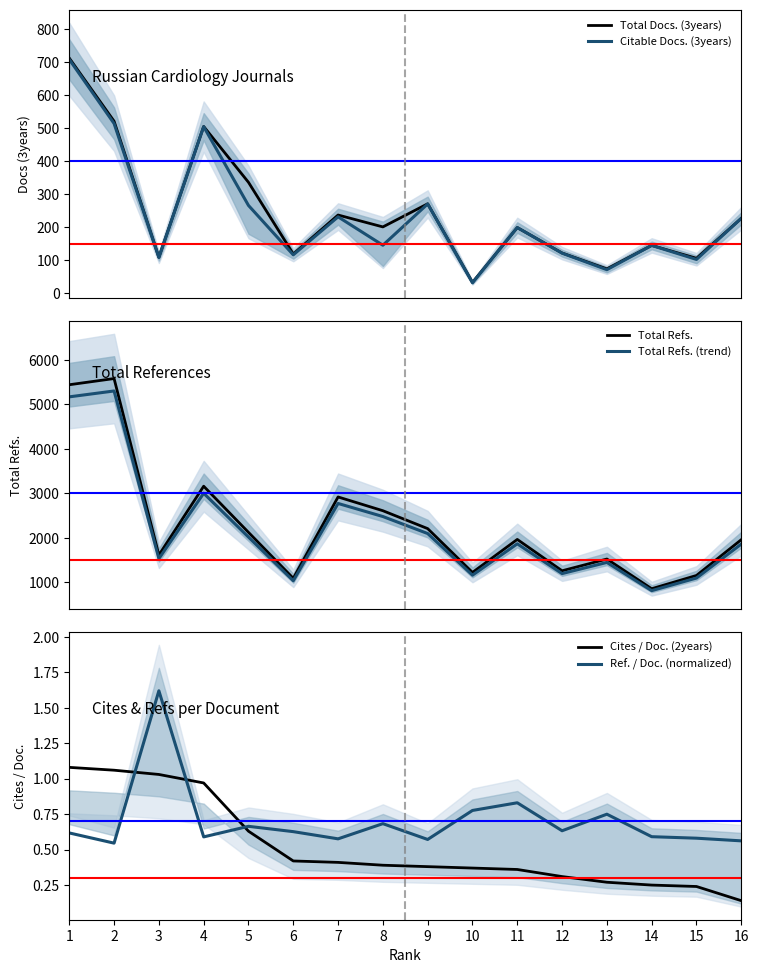

At 12, list the series in order from smallest to largest.

Cites / Doc. (2years), Ref. / Doc. (normalized), Citable Docs. (3years), Total Docs. (3years), Total Refs. (trend), Total Refs.